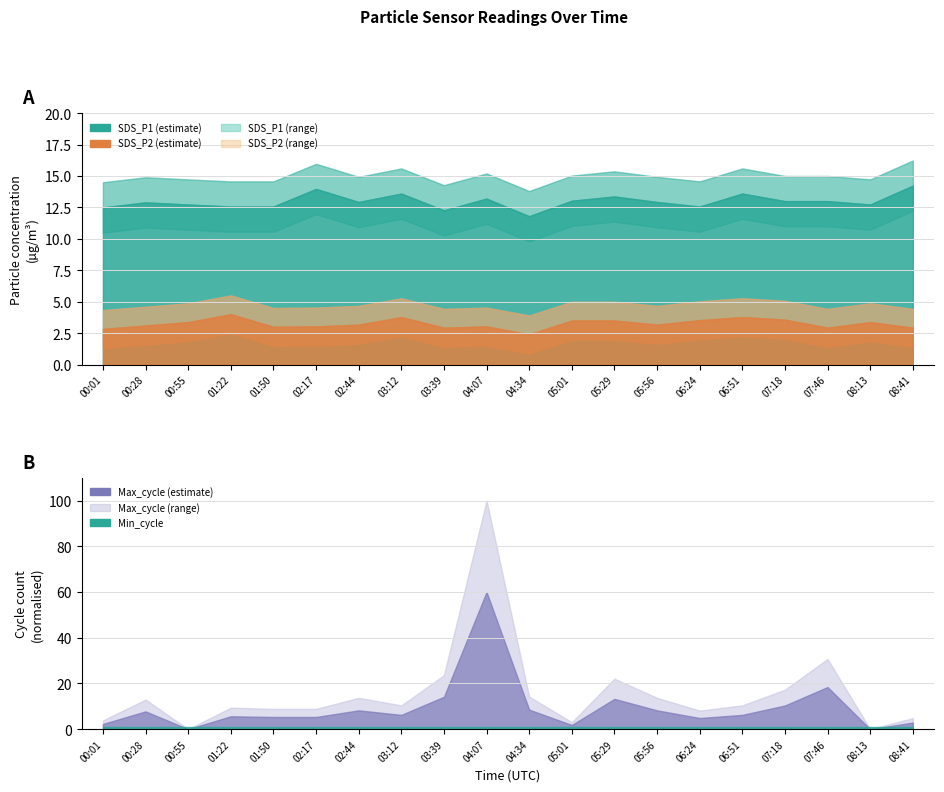

In SDS_P2, how many points are higher than both neighbors (excluding endpoints)?

5